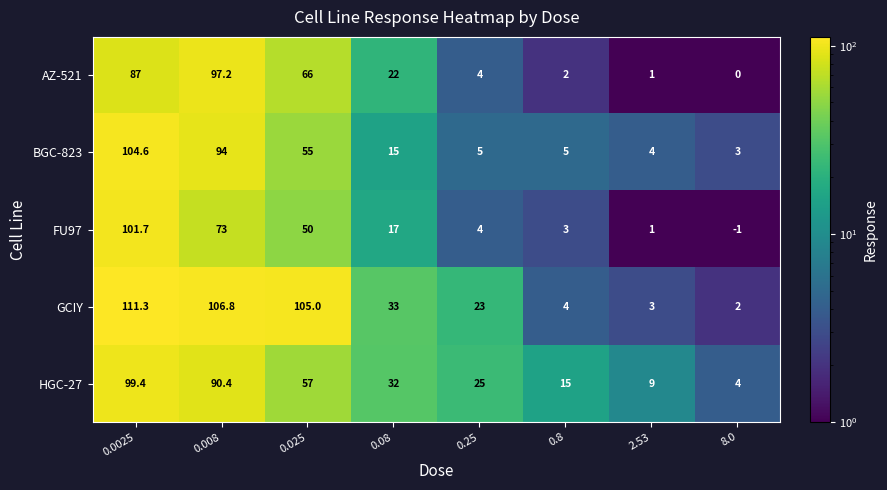

What is the average value of the BGC-823 series?

35.7